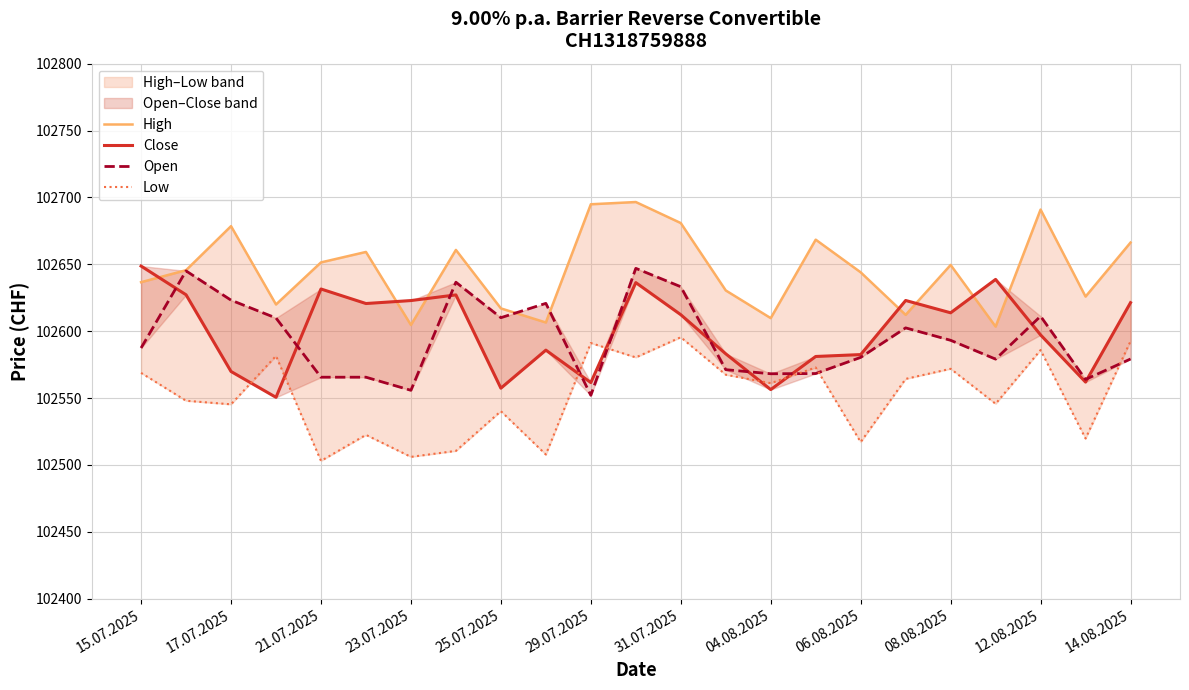

At how many categories does at least one series exceed 102648?

12